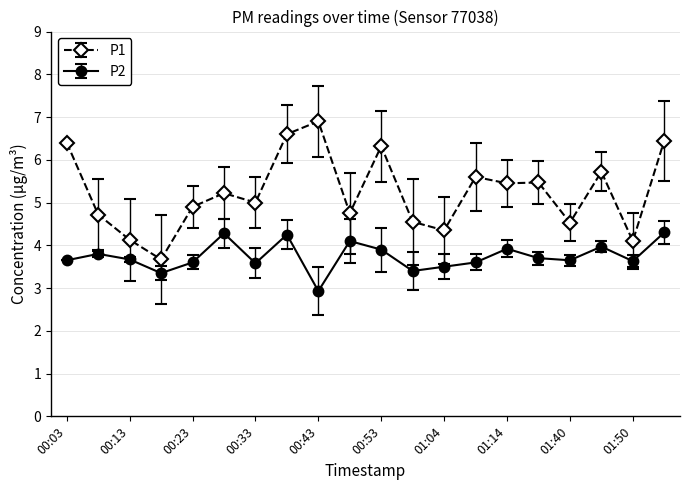

What is the value of the P2 point at the 18th from the left?

4.0